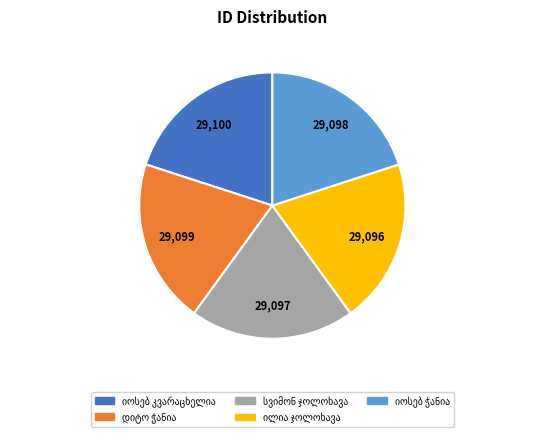

Is there any slice that represents more than half of the pie?

No